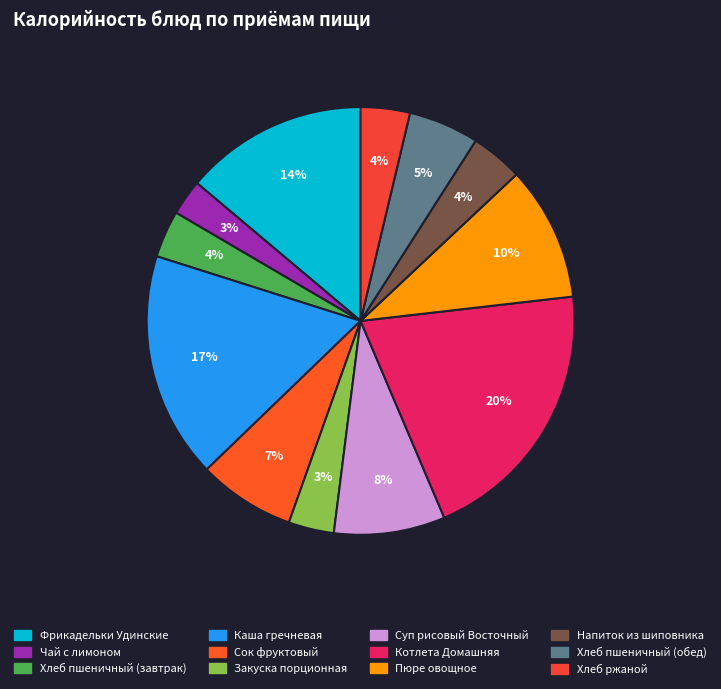

Approximately how many times larger is the value at Фрикадельки Удинские compared to Каша гречневая?

0.8